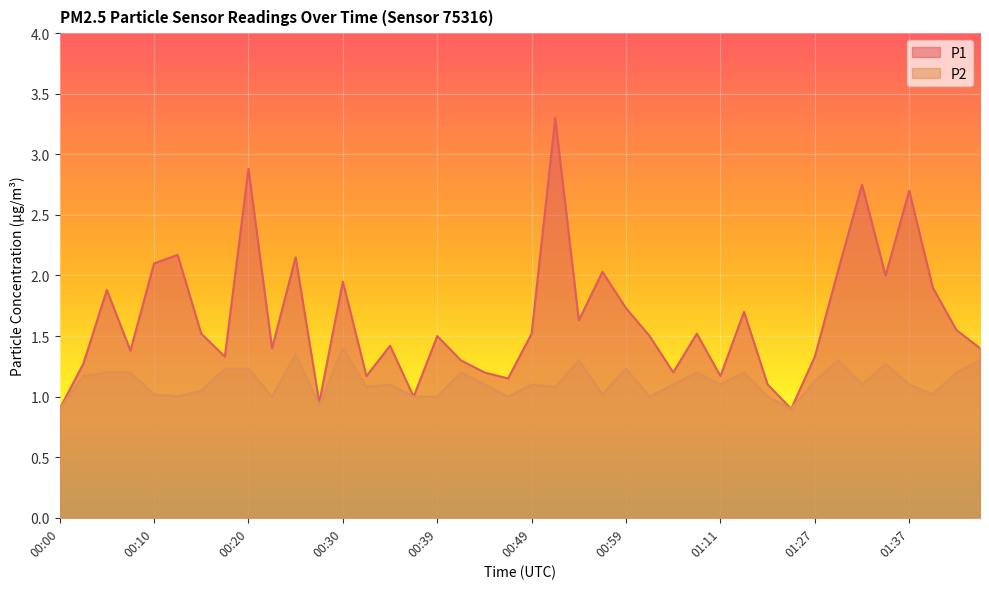

Which has a higher value, 00:15 or 01:27?

00:15